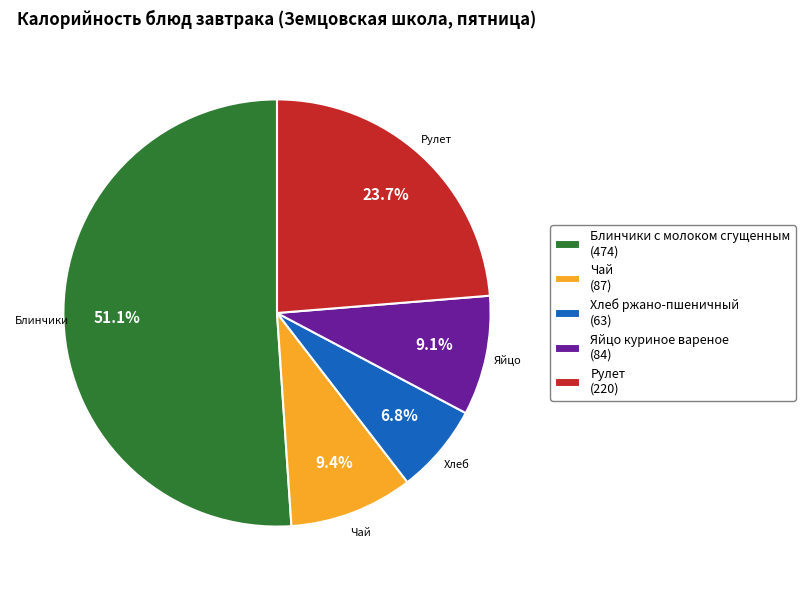

Is there any slice that represents more than half of the pie?

Yes